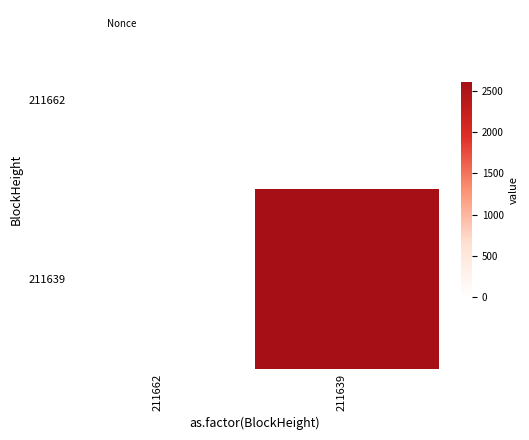

How many distinct data groups are displayed?

2